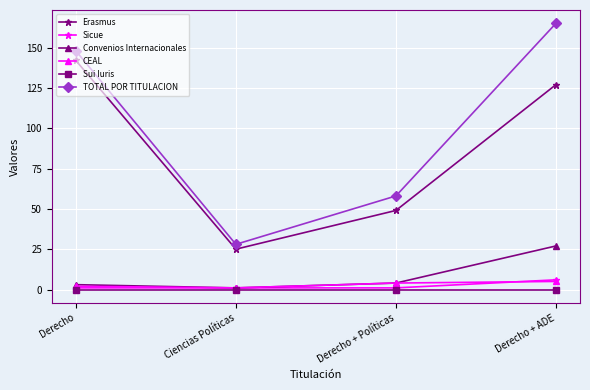

At which category does CEAL reach its first local valley?

Ciencias Políticas